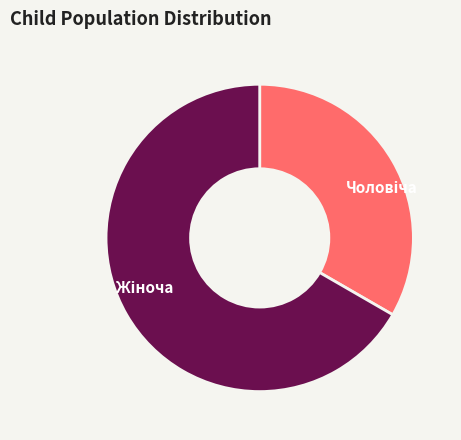

Is there any slice that represents more than half of the pie?

Yes